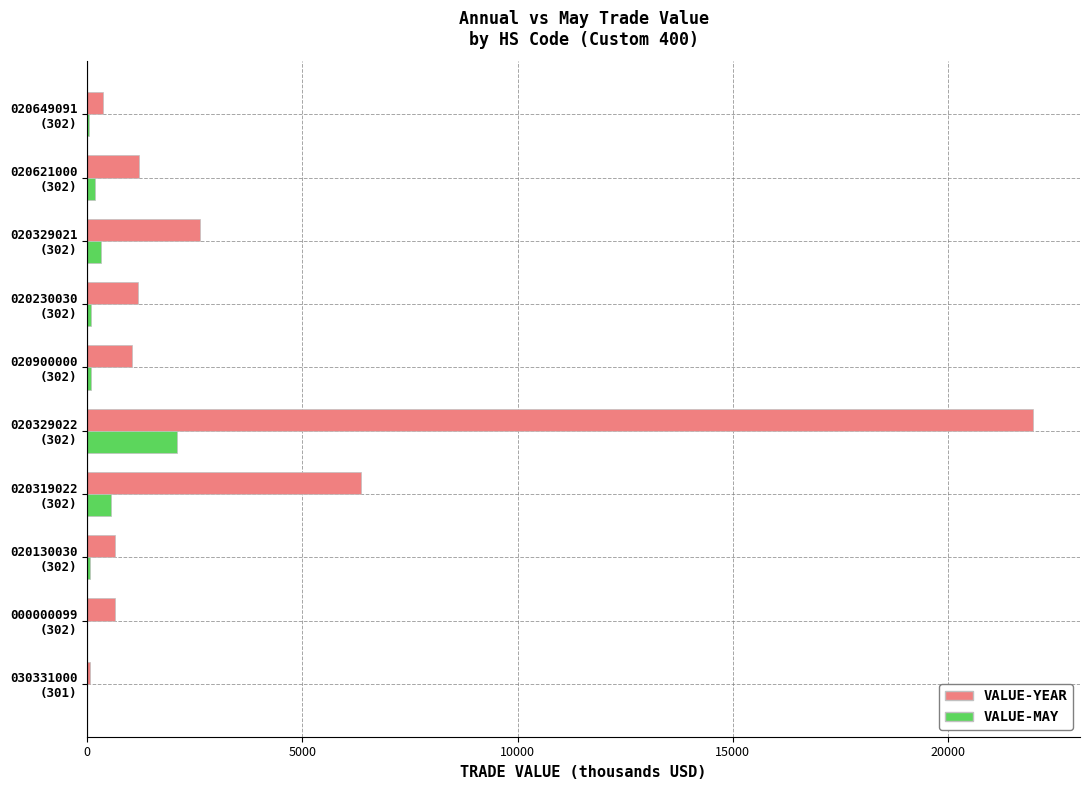

What is the maximum value shown in the chart?

21972.2